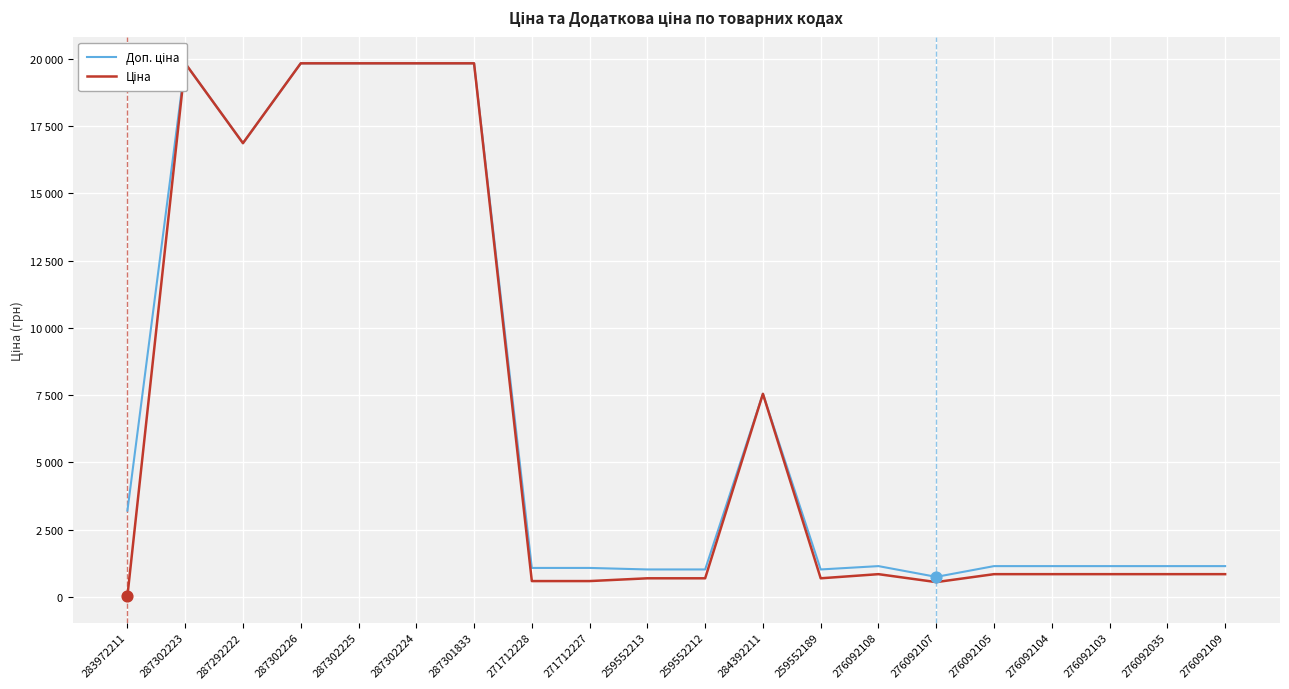

What are all the series names shown in the legend?

Доп. ціна, Ціна